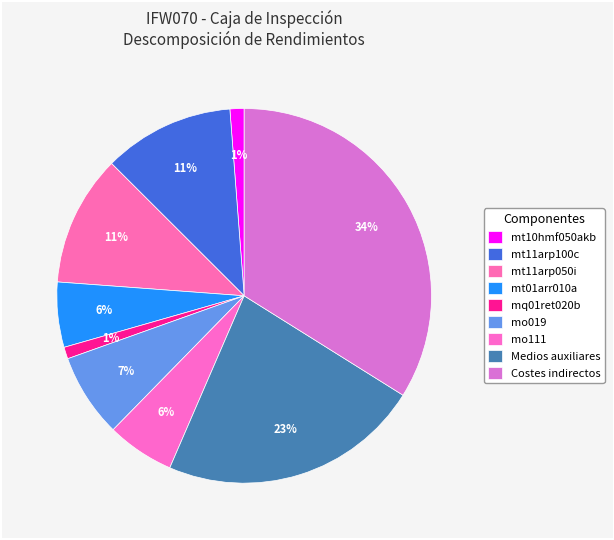

Is it true that mo111 is 6% of the pie?

True